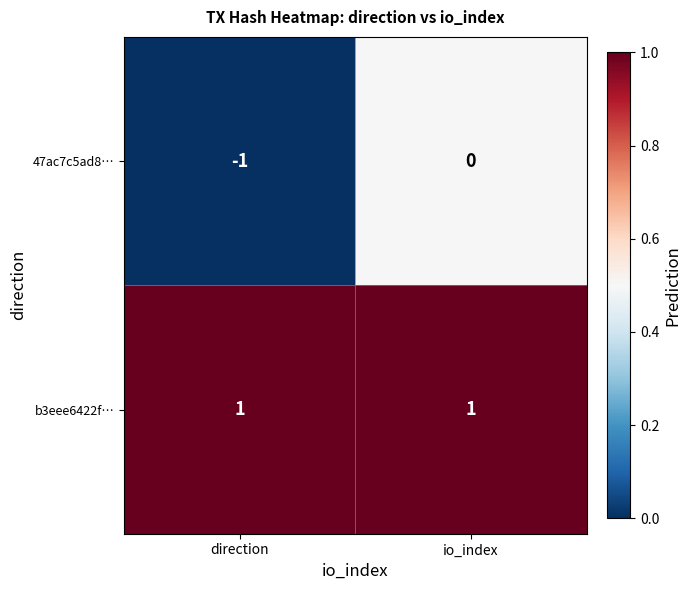

Which series has the largest range (max minus min)?

47ac7c5ad8…